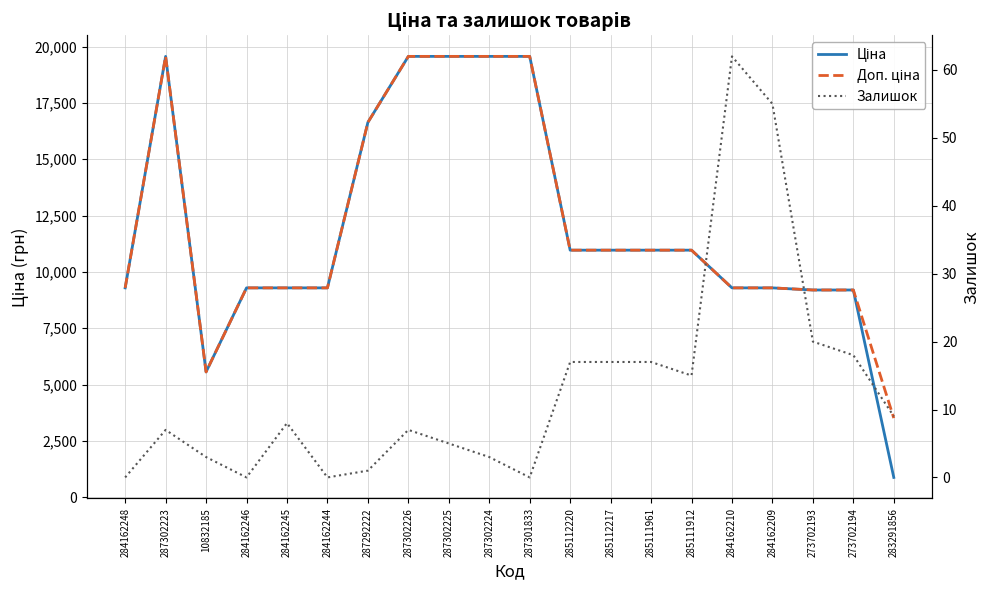

Where is Ціна nearest to the value 10221?

285112220